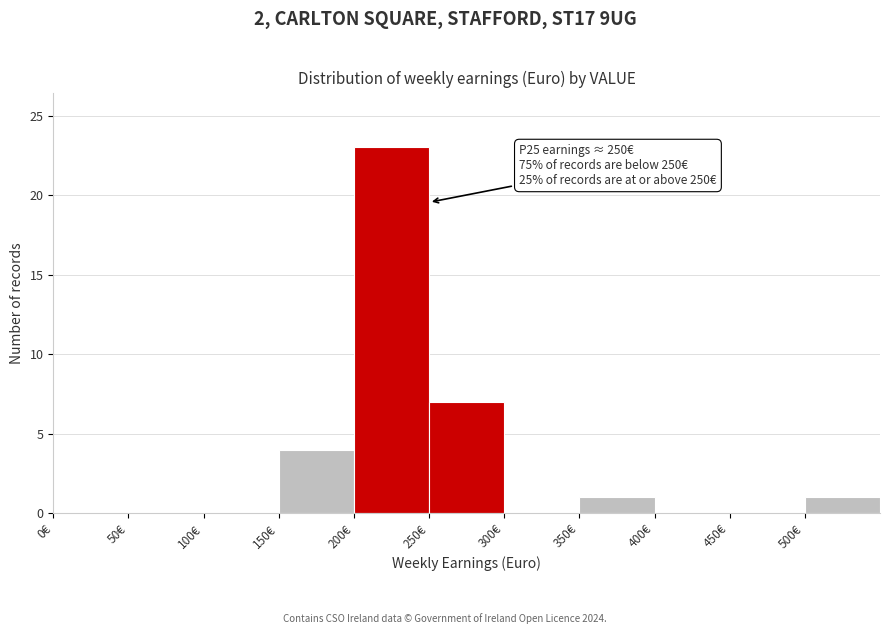

Over which range of the x-axis is the bar tallest?

200 to 250